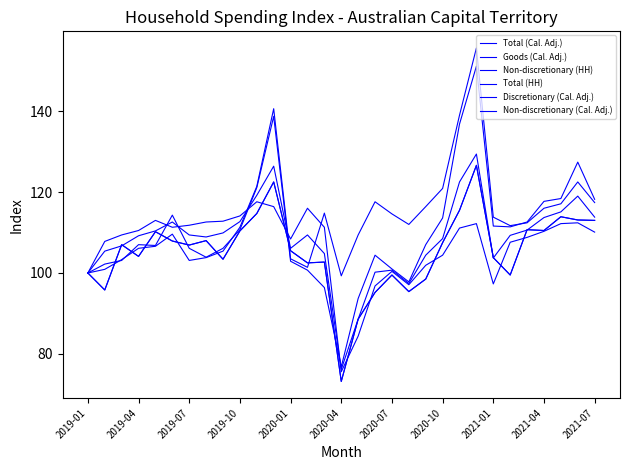

What is the sum of all Non-discretionary (Cal. Adj.) values?

3315.6